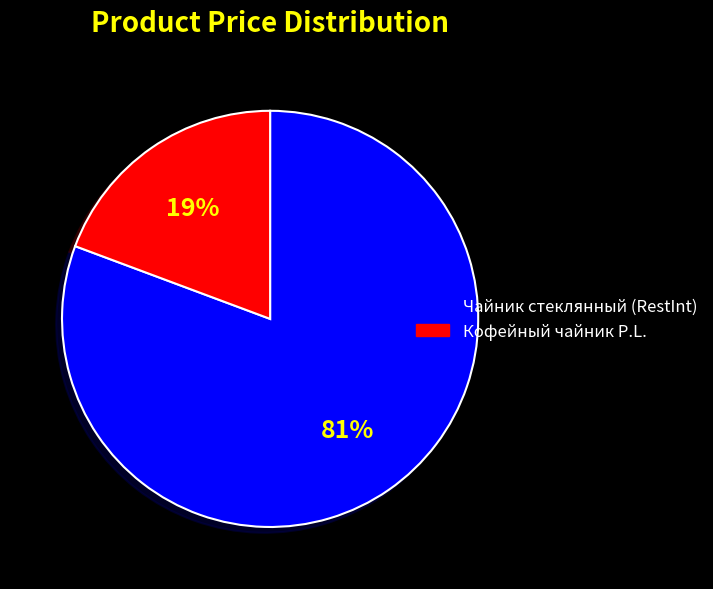

Rank the categories by value from highest to lowest.

Чайник стеклянный (RestInt), Кофейный чайник P.L.